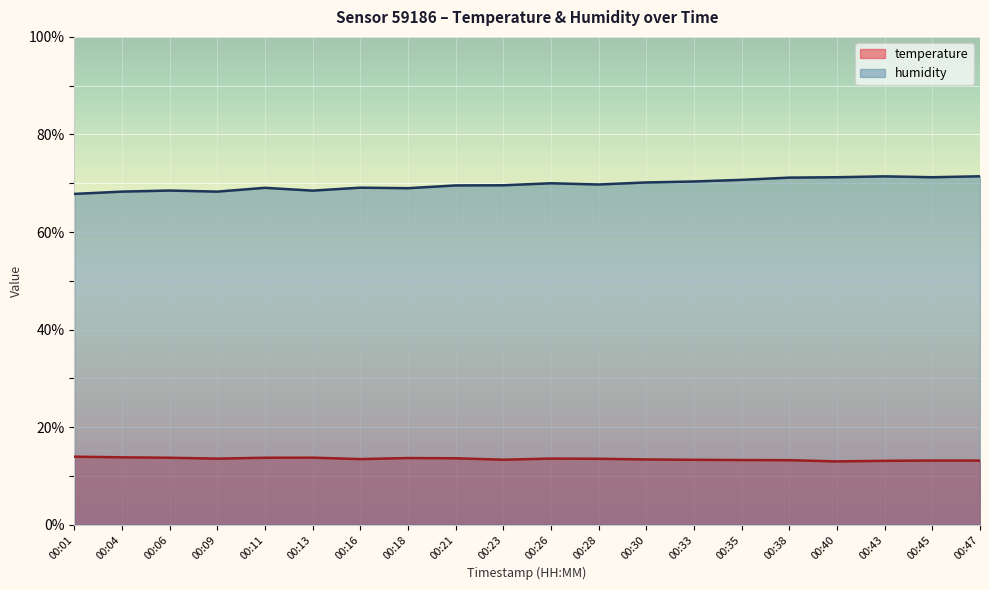

Count the number of data series in this chart.

2